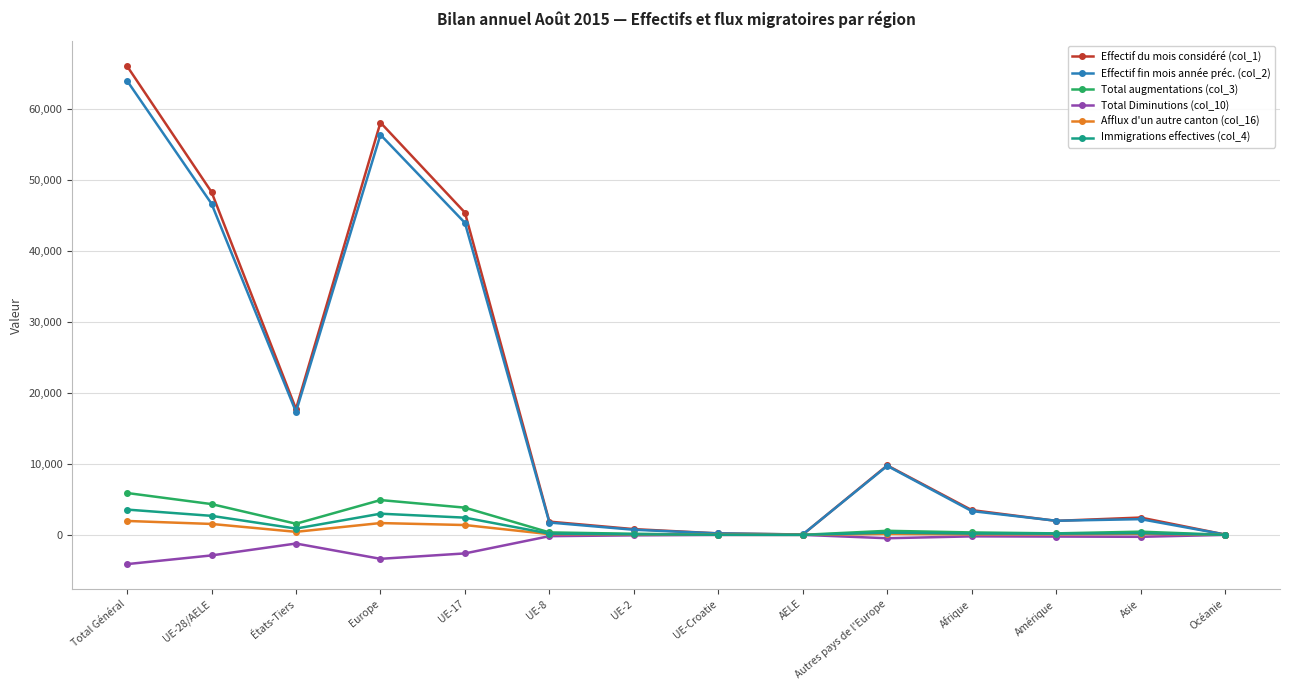

How many categories are shown in the chart?

14